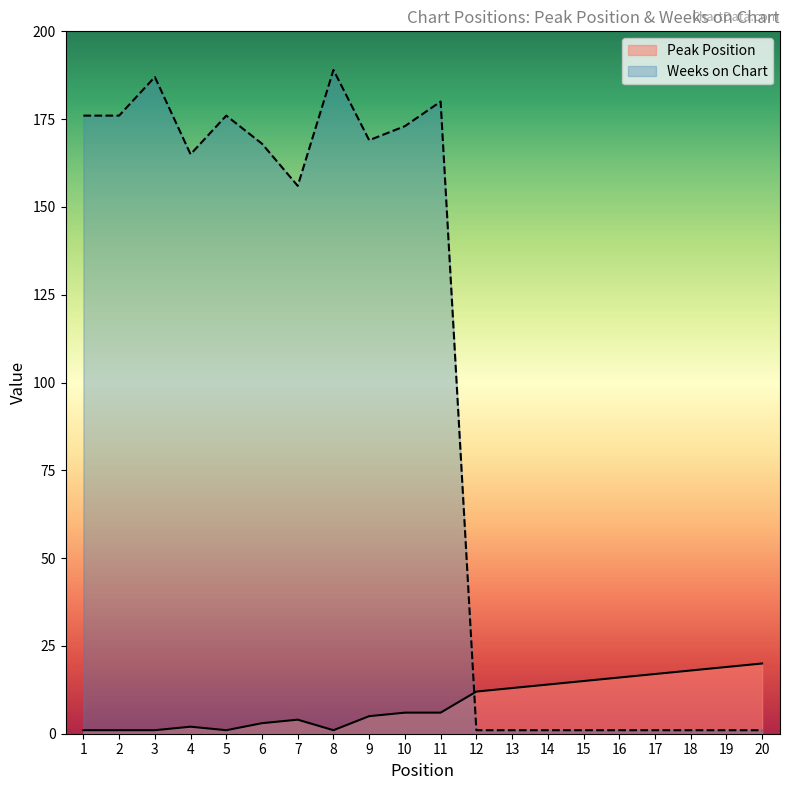

The Weeks on Chart series shows 113 at 11. True or false?

False